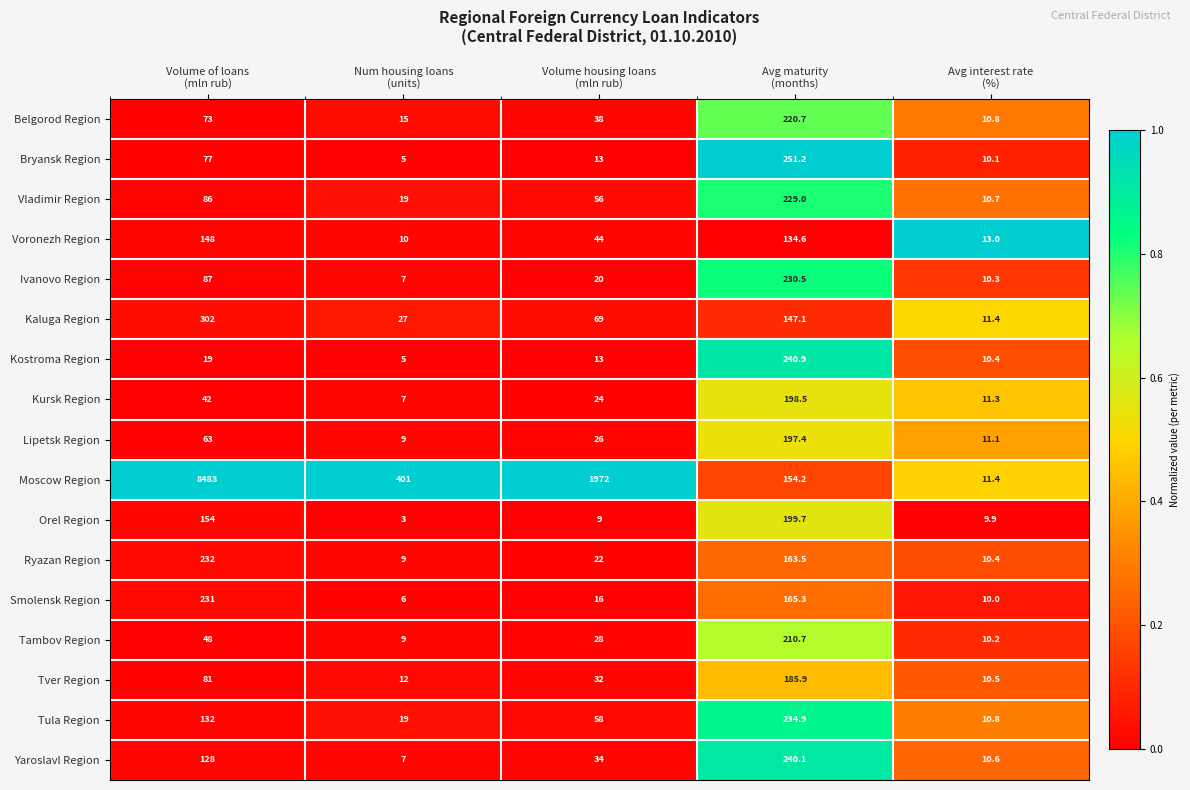

Which series has the largest total across all categories?

Moscow Region